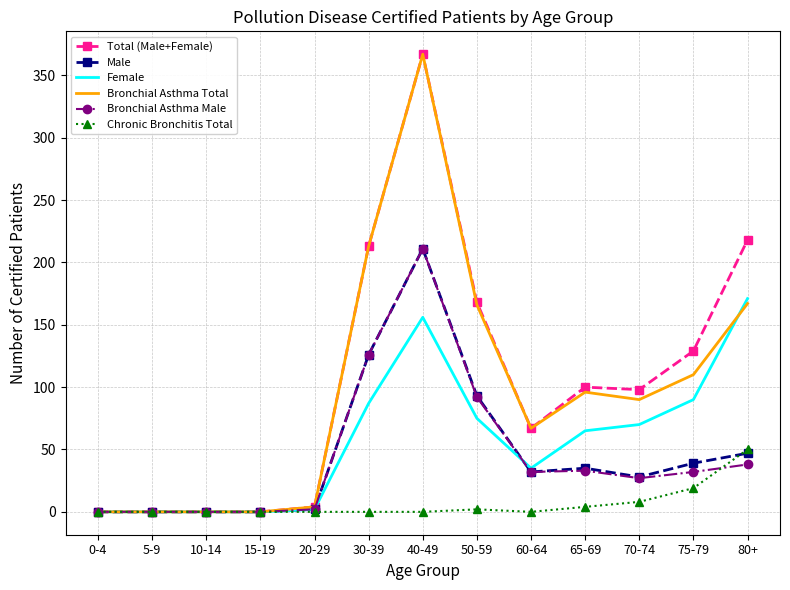

Which category has the highest value in the Female series?

80+